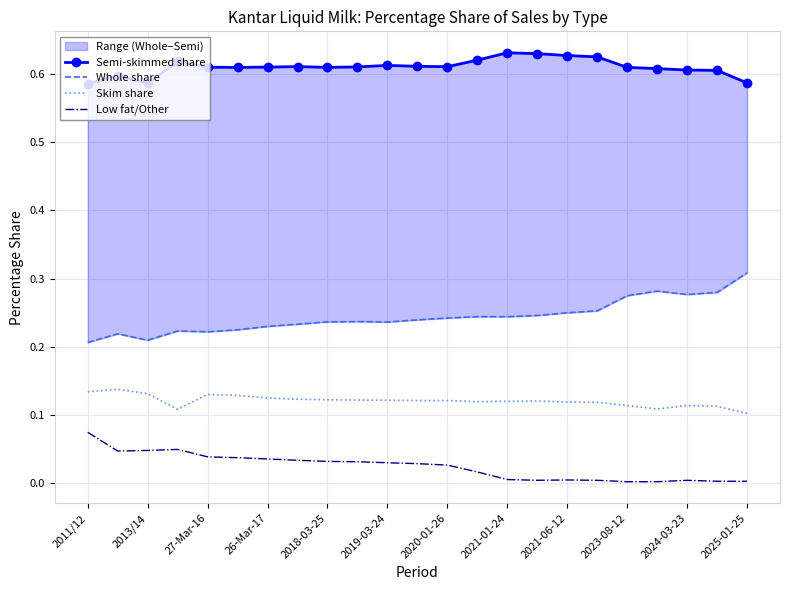

True or false: Low fat/Other and Skim share intersect in this chart.

False